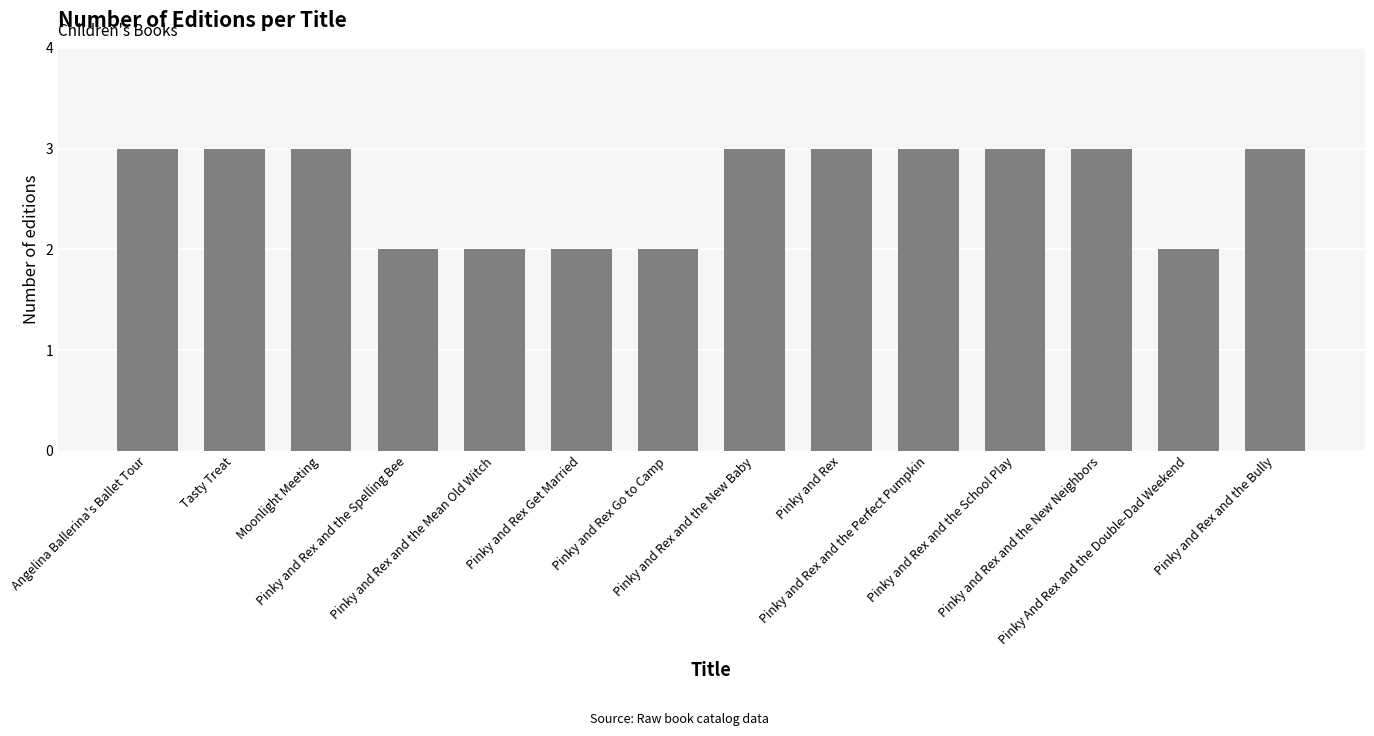

Reading left to right, list all the values displayed in this chart.

Angelina Ballerina's Ballet Tour=3	Tasty Treat=3	Moonlight Meeting=3	Pinky and Rex and the Spelling Bee=2	Pinky and Rex and the Mean Old Witch=2	Pinky and Rex Get Married=2	Pinky and Rex Go to Camp=2	Pinky and Rex and the New Baby=3	Pinky and Rex=3	Pinky and Rex and the Perfect Pumpkin=3	Pinky and Rex and the School Play=3	Pinky and Rex and the New Neighbors=3	Pinky And Rex and the Double-Dad Weekend=2	Pinky and Rex and the Bully=3